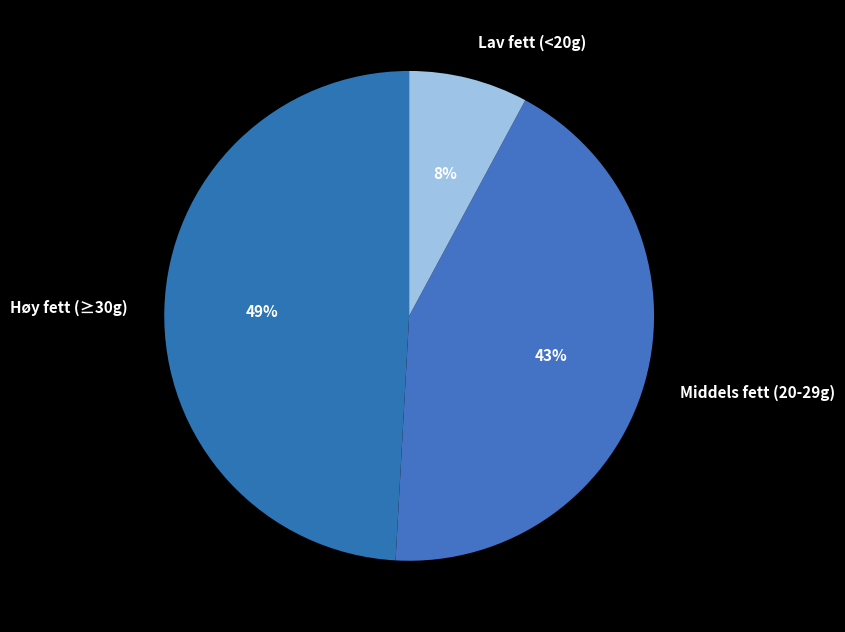

Count the number of slices in the pie.

3